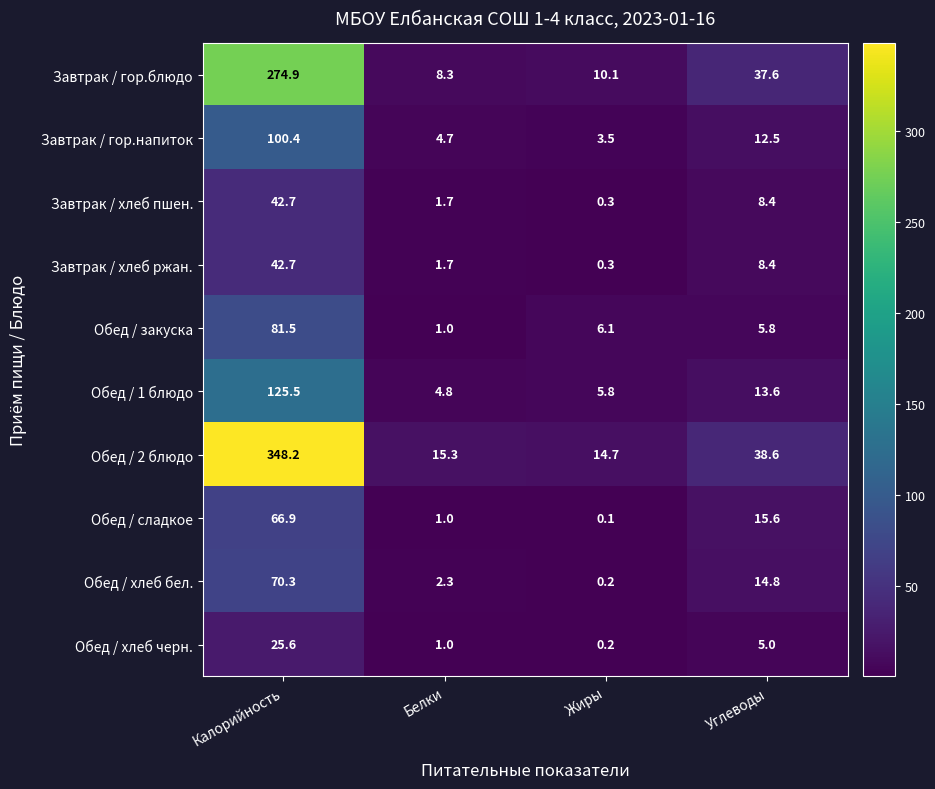

At how many categories does at least one series exceed 246?

1